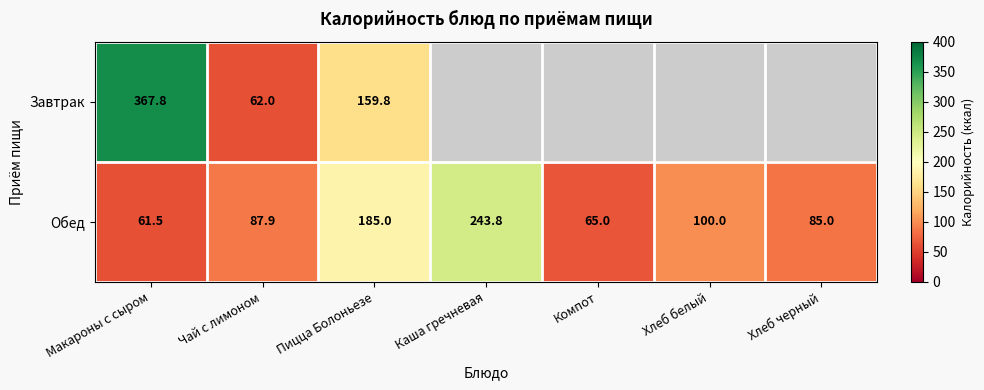

True or false: Обед has a value of 61.5 at Макароны с сыром.

True